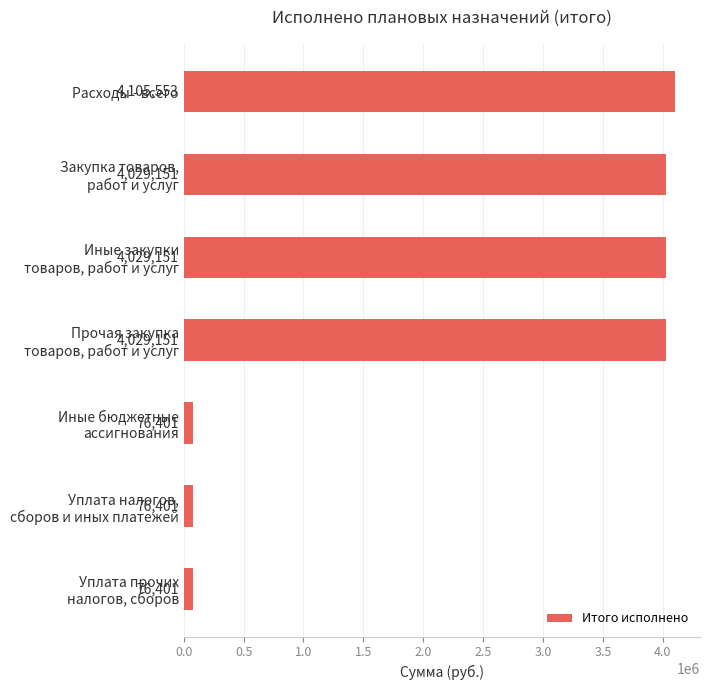

How many distinct data groups are displayed?

1